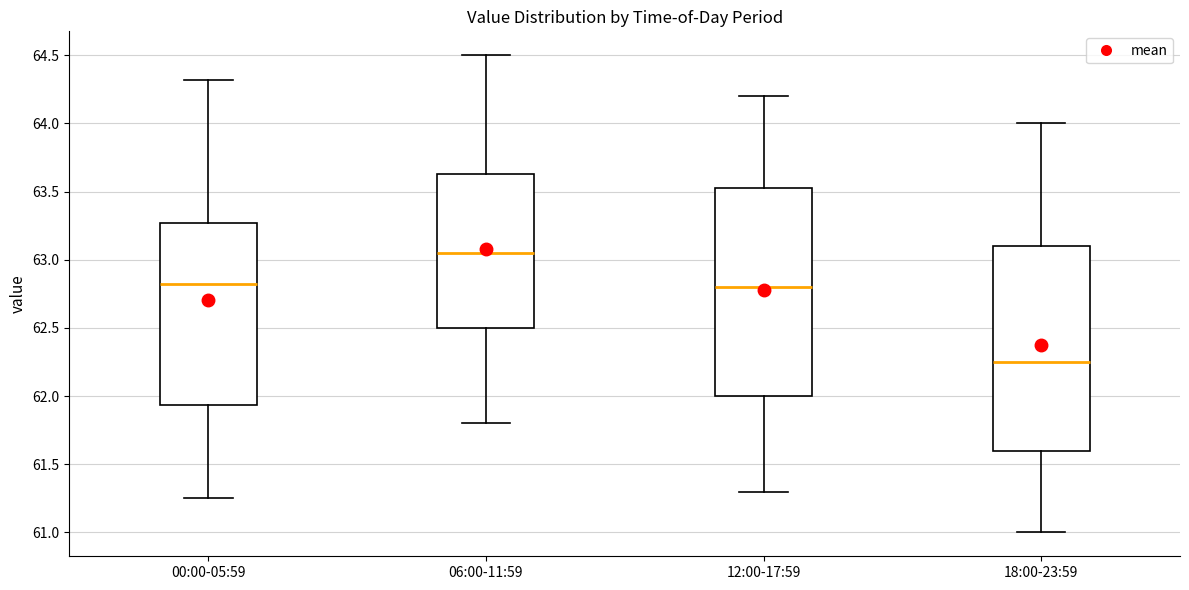

Which box's median line is the highest?

06:00-11:59